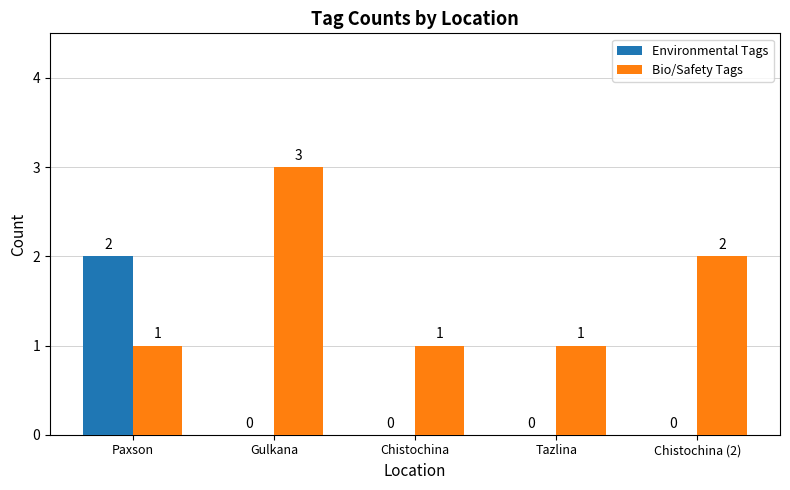

Which series has the largest total across all categories?

Bio/Safety Tags